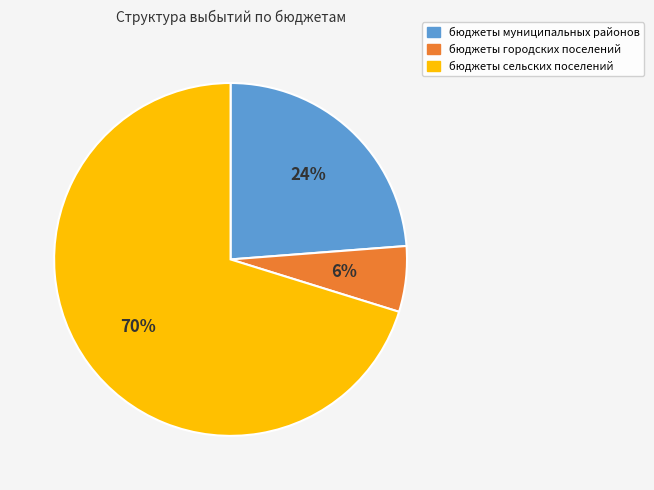

True or false: бюджеты сельских поселений accounts for 70% of the total.

True